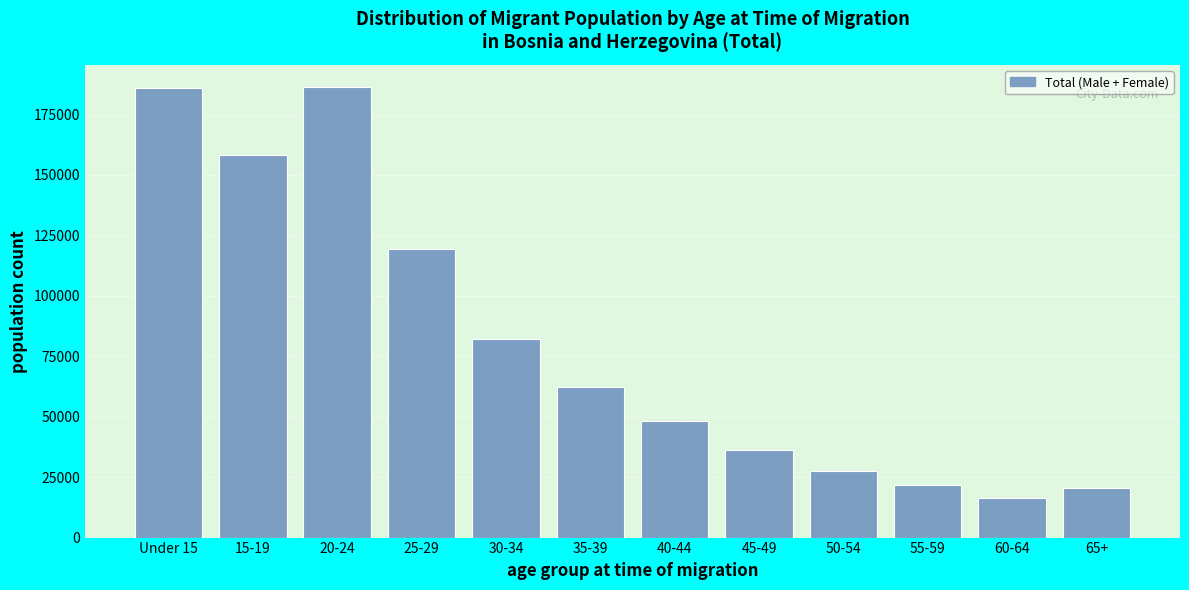

The value at 35-39 is 62262. True or false?

True